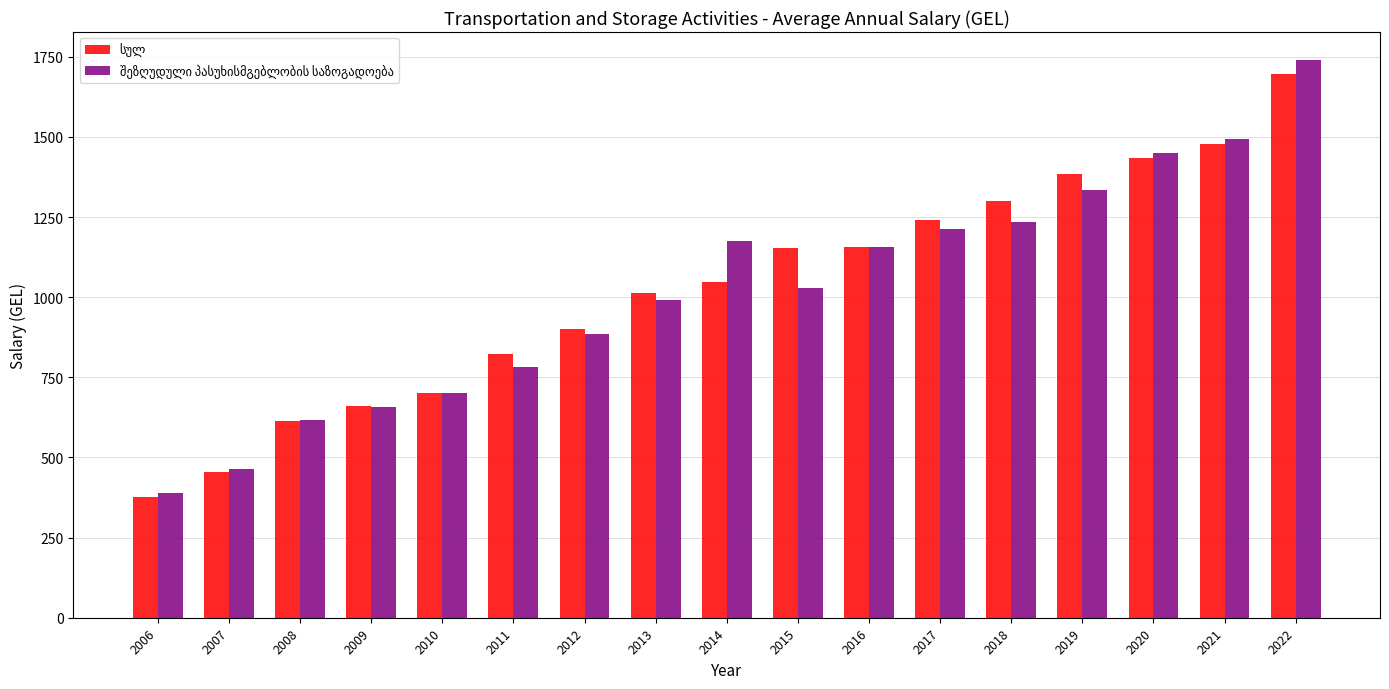

At which category is the sum across all series the highest?

2022